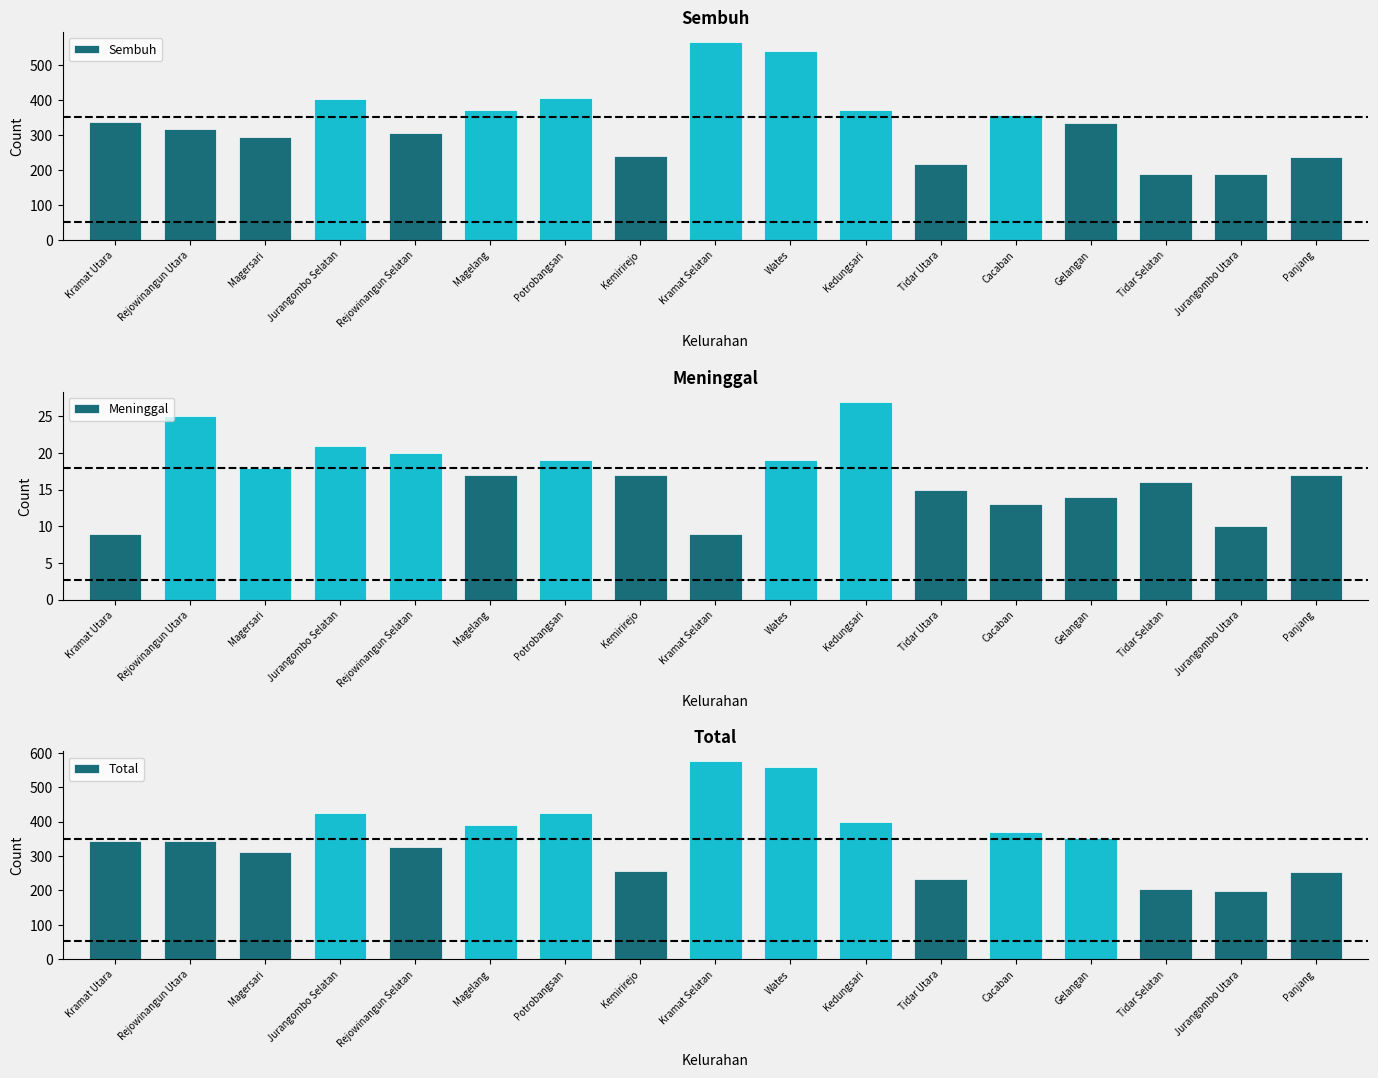

At which label is Sembuh closest to 376?

Magelang